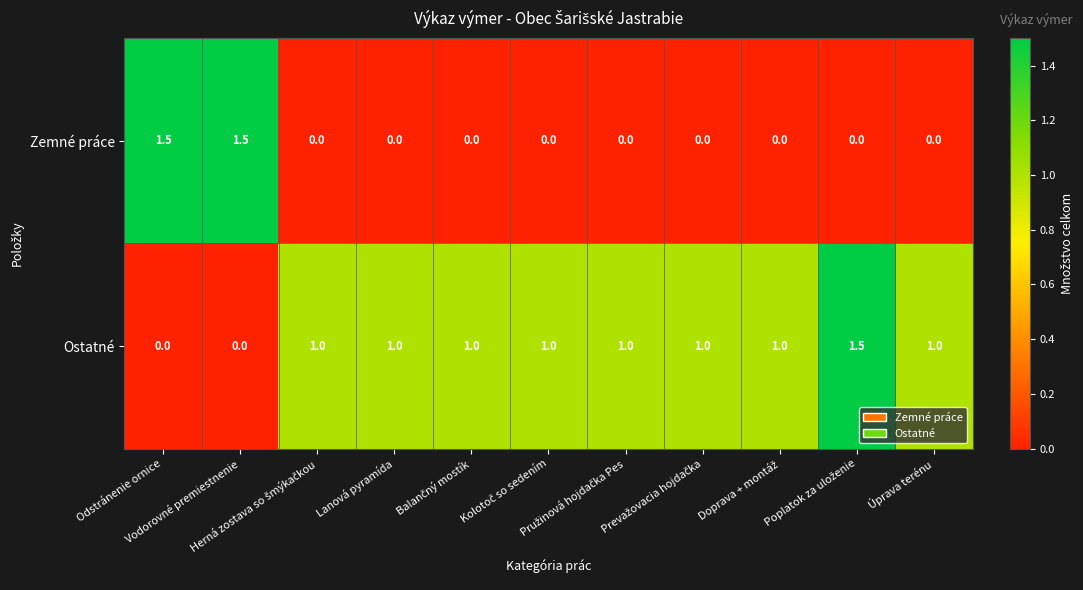

What is the difference between the maximum and minimum values in the Ostatné series?

1.5